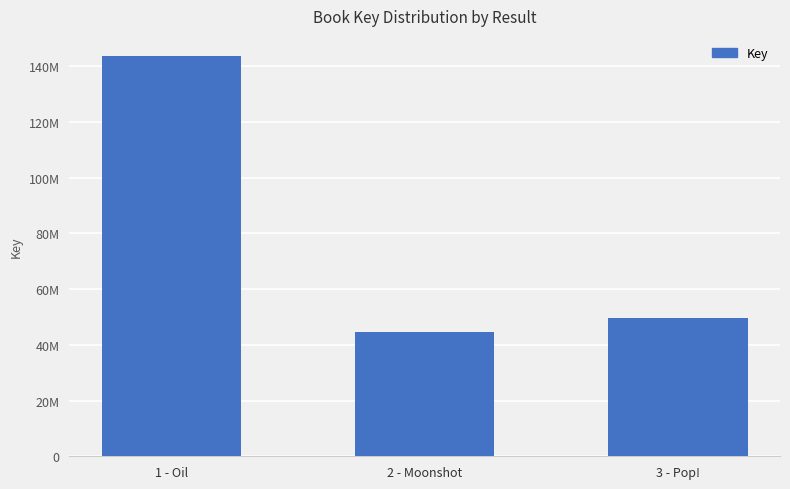

Reading right to left, extract all data points from this chart.

49742434	44695299	143742338